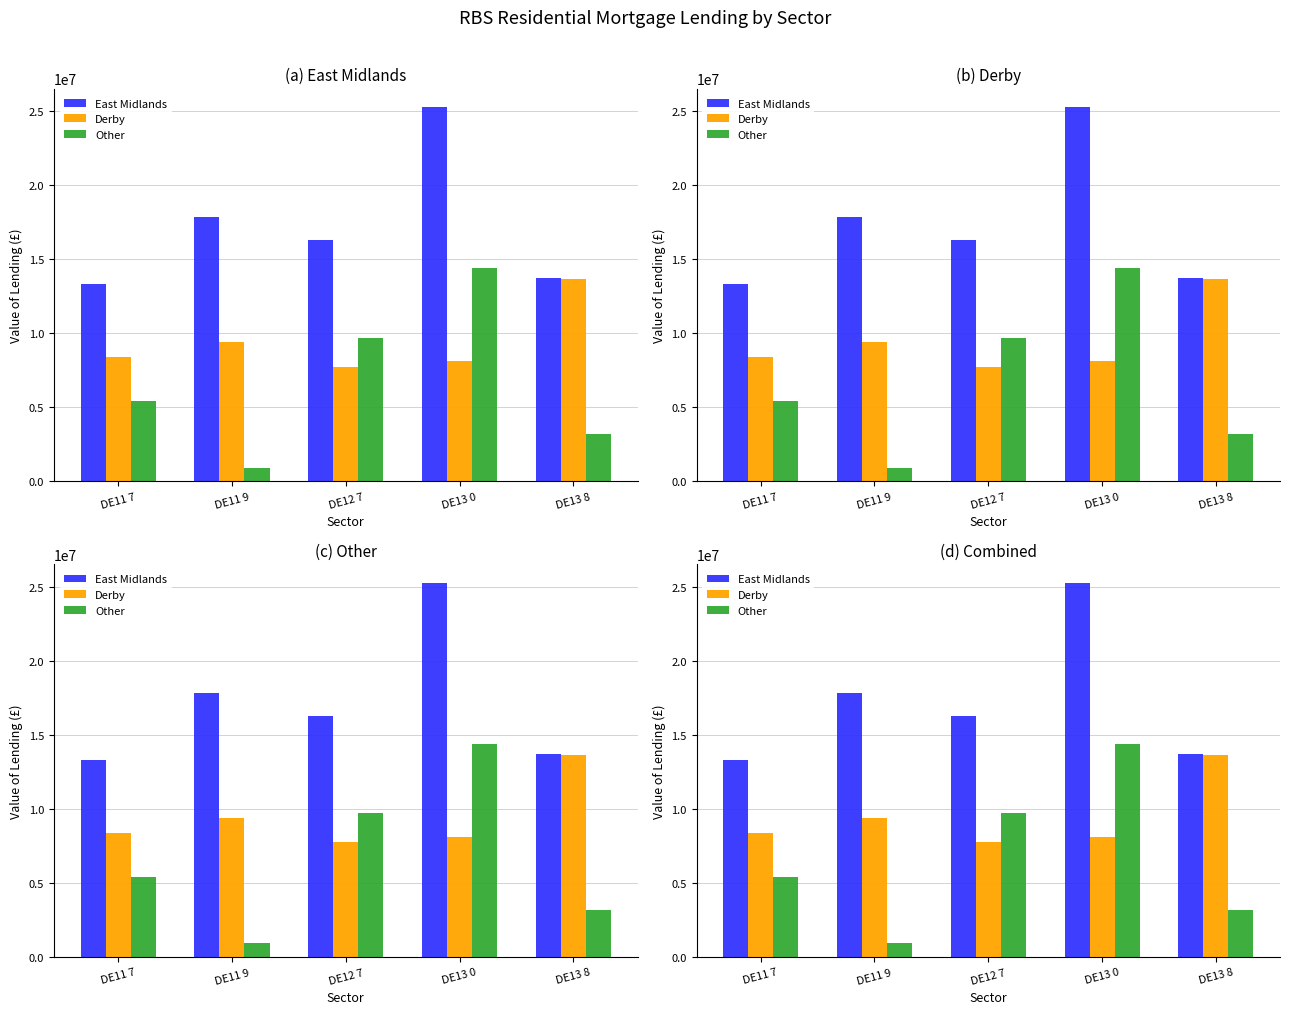

How many data points in Derby are less than 8395617?

2